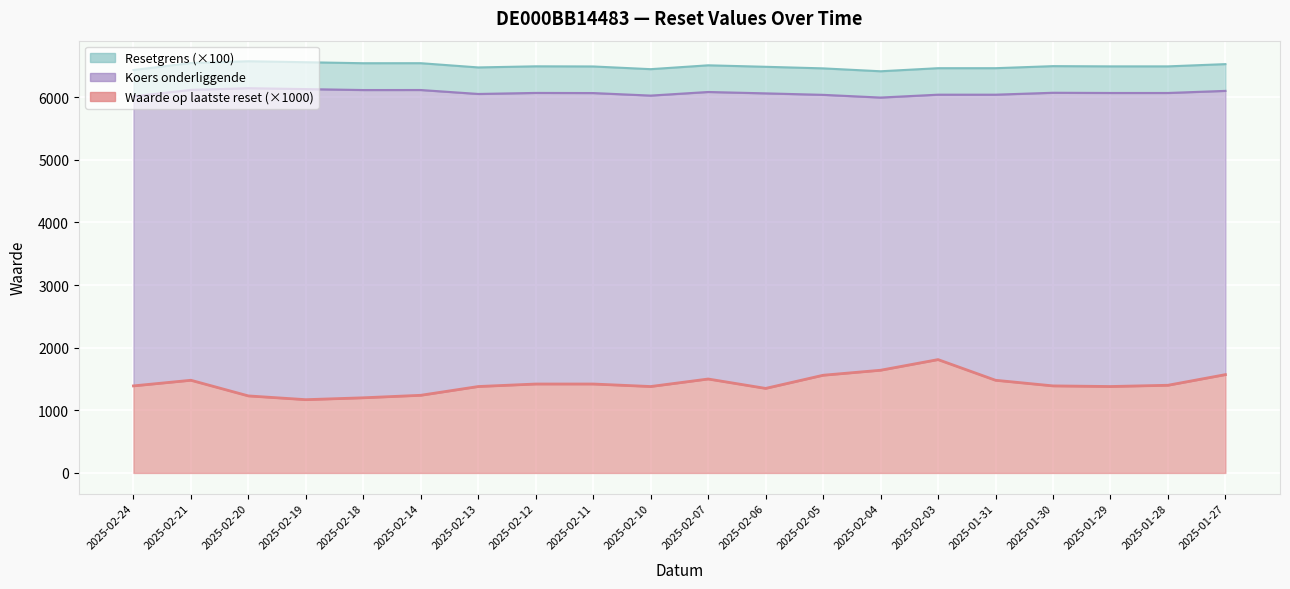

How many lines are shown in the chart?

3